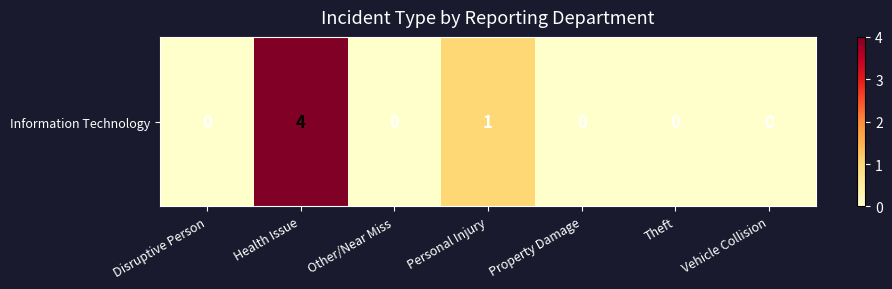

True or false: the data shows 0 at Personal Injury.

False